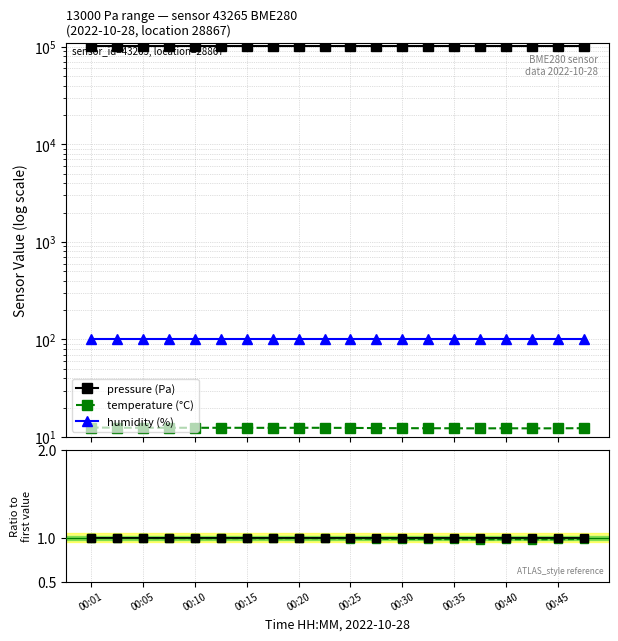

At which category does the chart reach its minimum across all series?

15